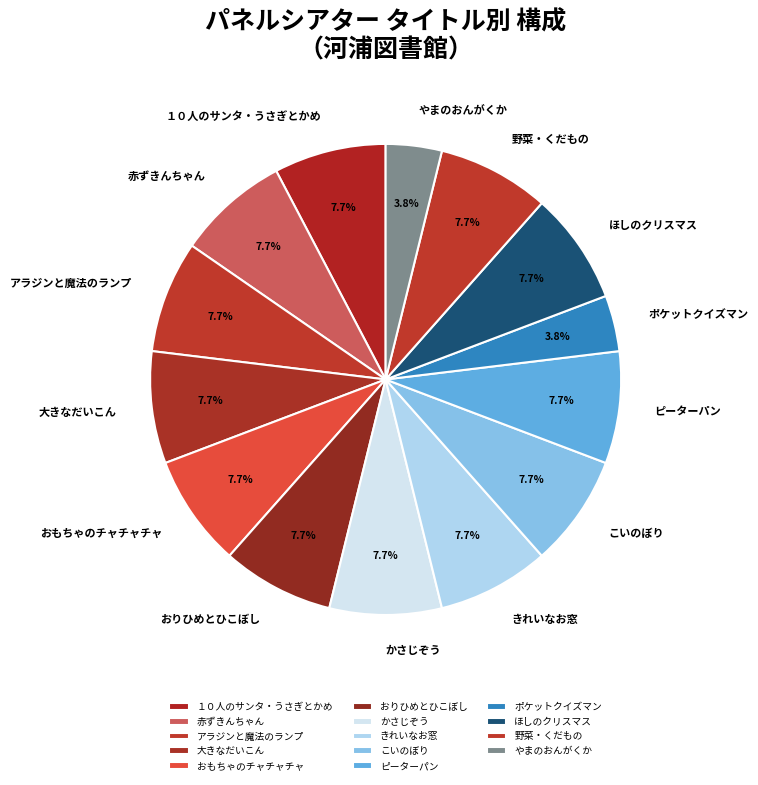

Is there any slice that represents more than half of the pie?

No